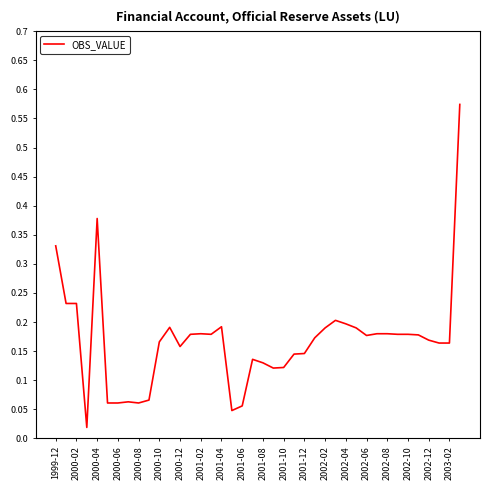

Does the chart have visible grid lines?

No